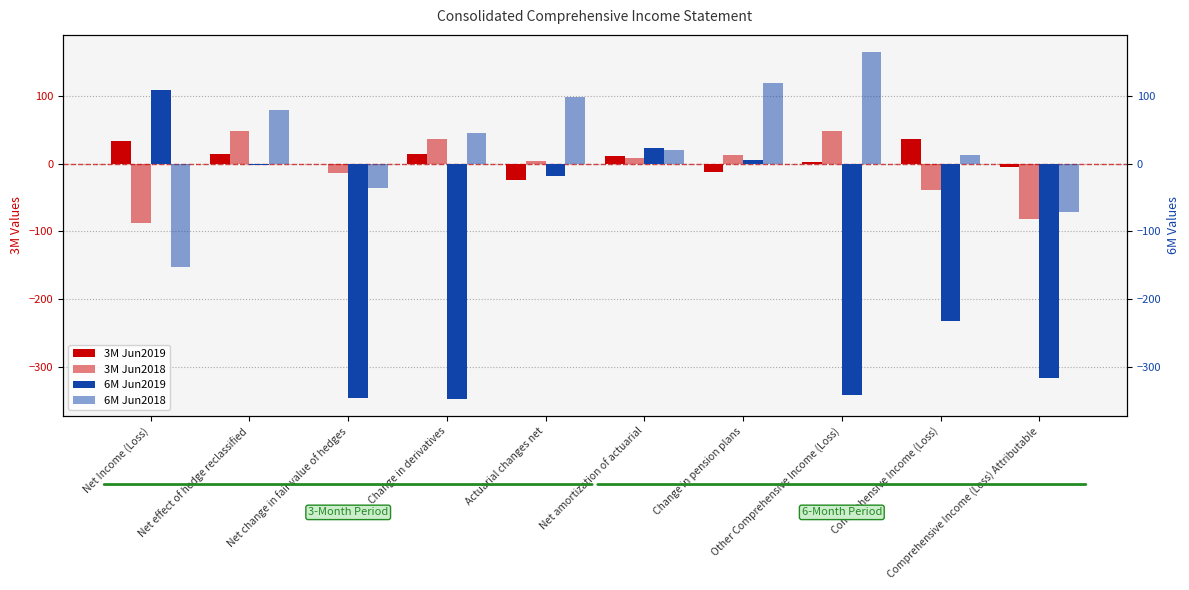

What is the average value of the 3M Jun2019 series?

7